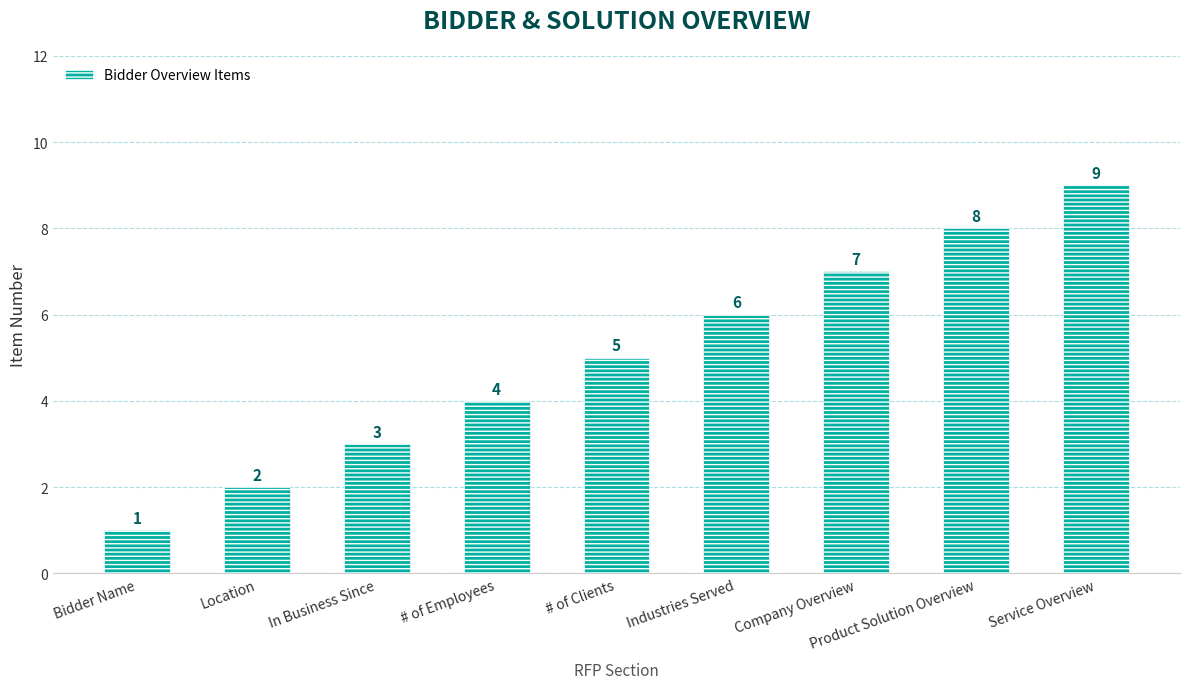

How many values are between 3 and 7?

5